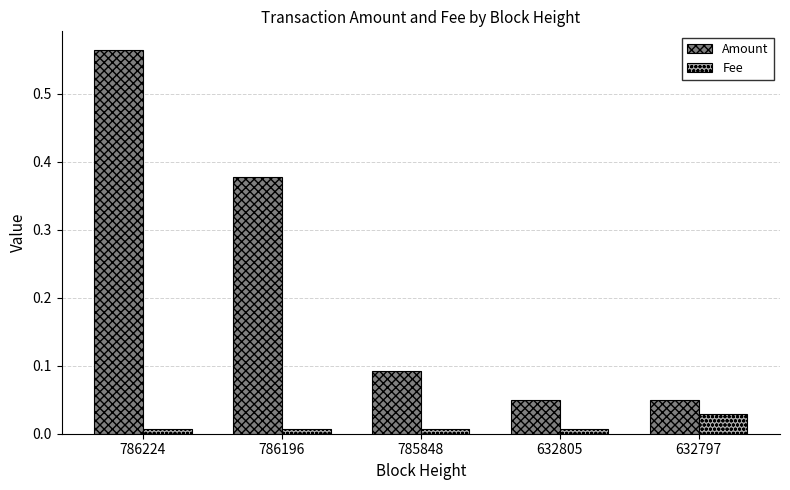

Rank the series by their average value, from highest to lowest.

Amount, Fee